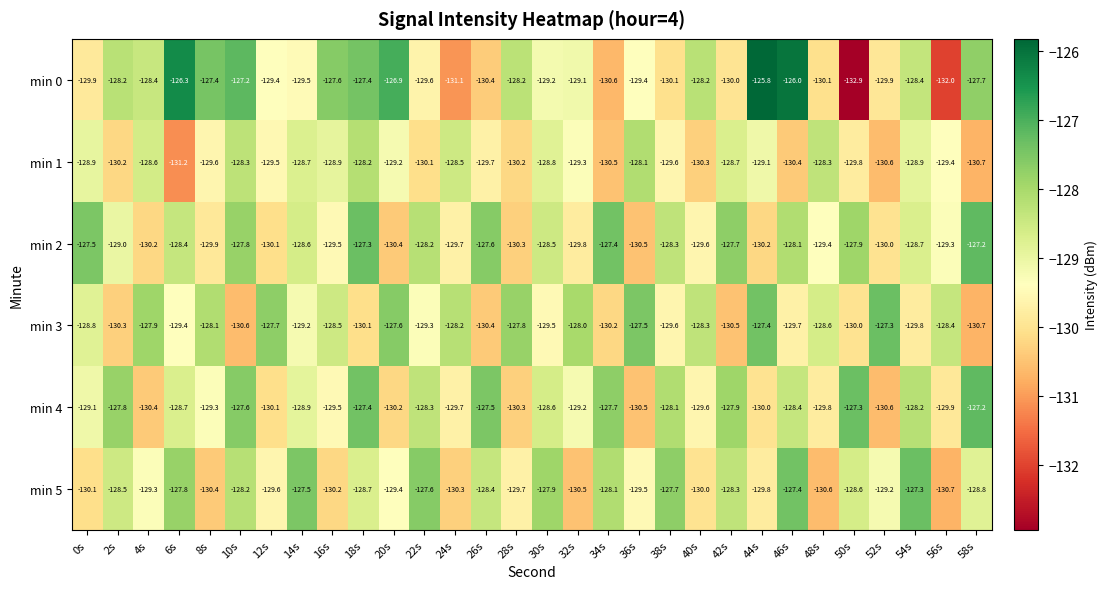

Is it true that min 4 equals -127.8 at 2s?

True